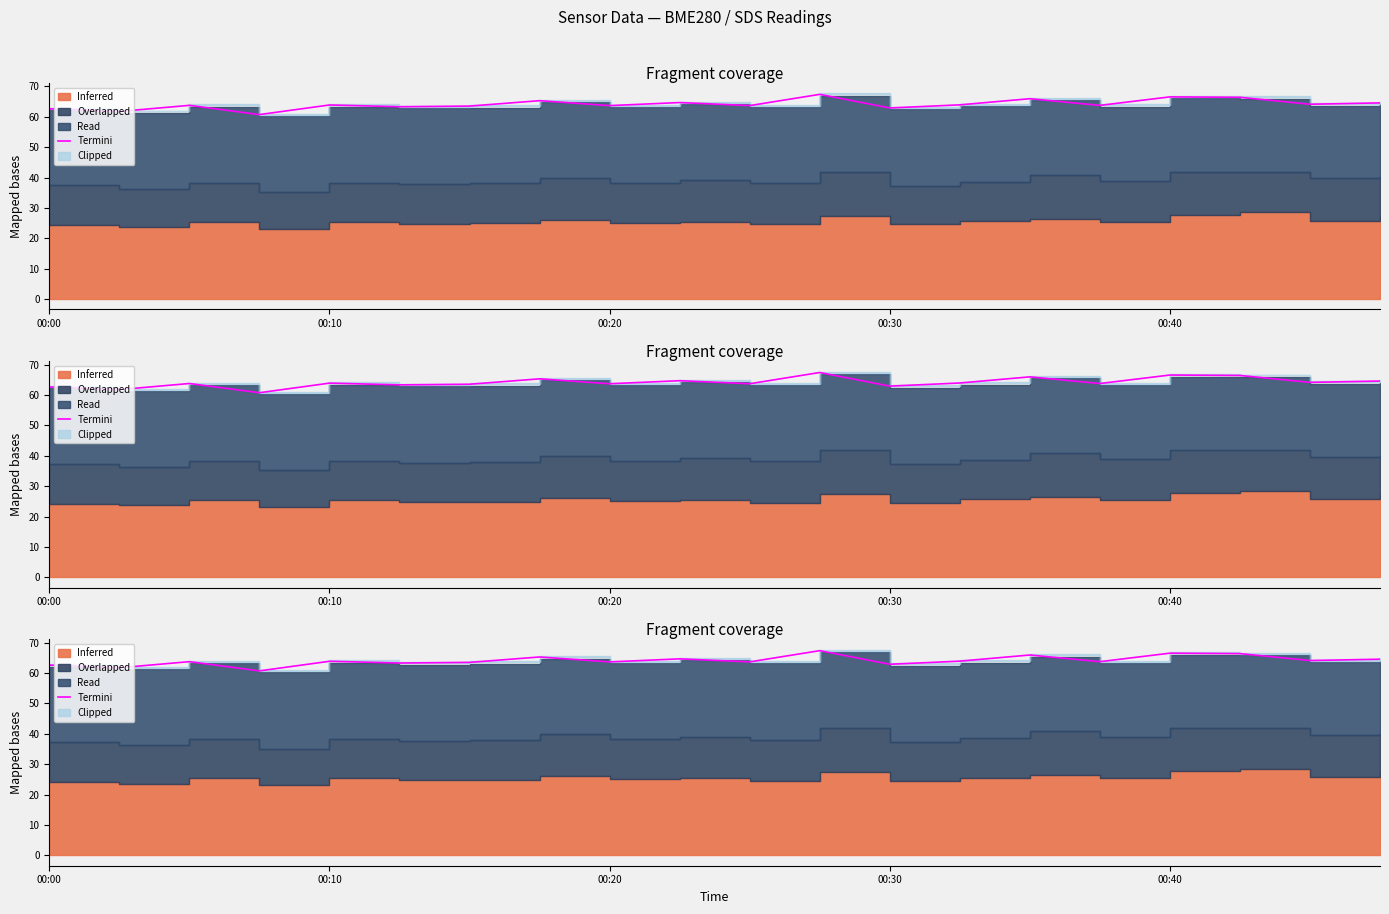

What is the minimum value shown in the chart?

60.7